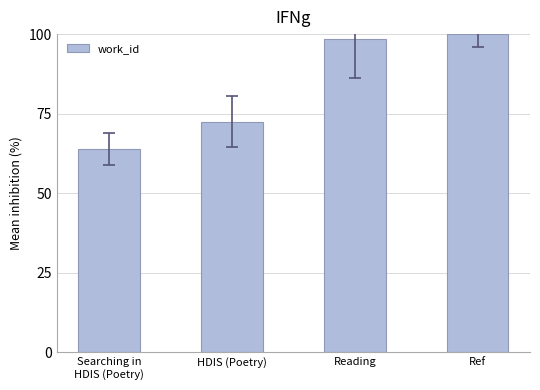

What is the difference between the second highest and second lowest values?

25.9